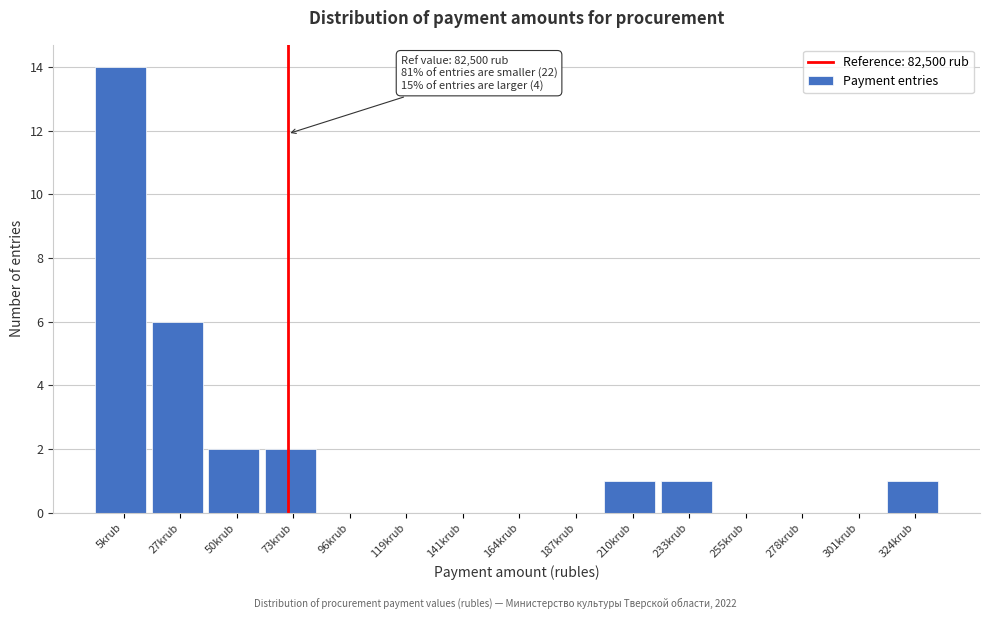

Reading left to right, extract all data points from this chart.

5krub=14	27krub=6	50krub=2	73krub=2	96krub=0	119krub=0	141krub=0	164krub=0	187krub=0	210krub=1	233krub=1	255krub=0	278krub=0	301krub=0	324krub=1